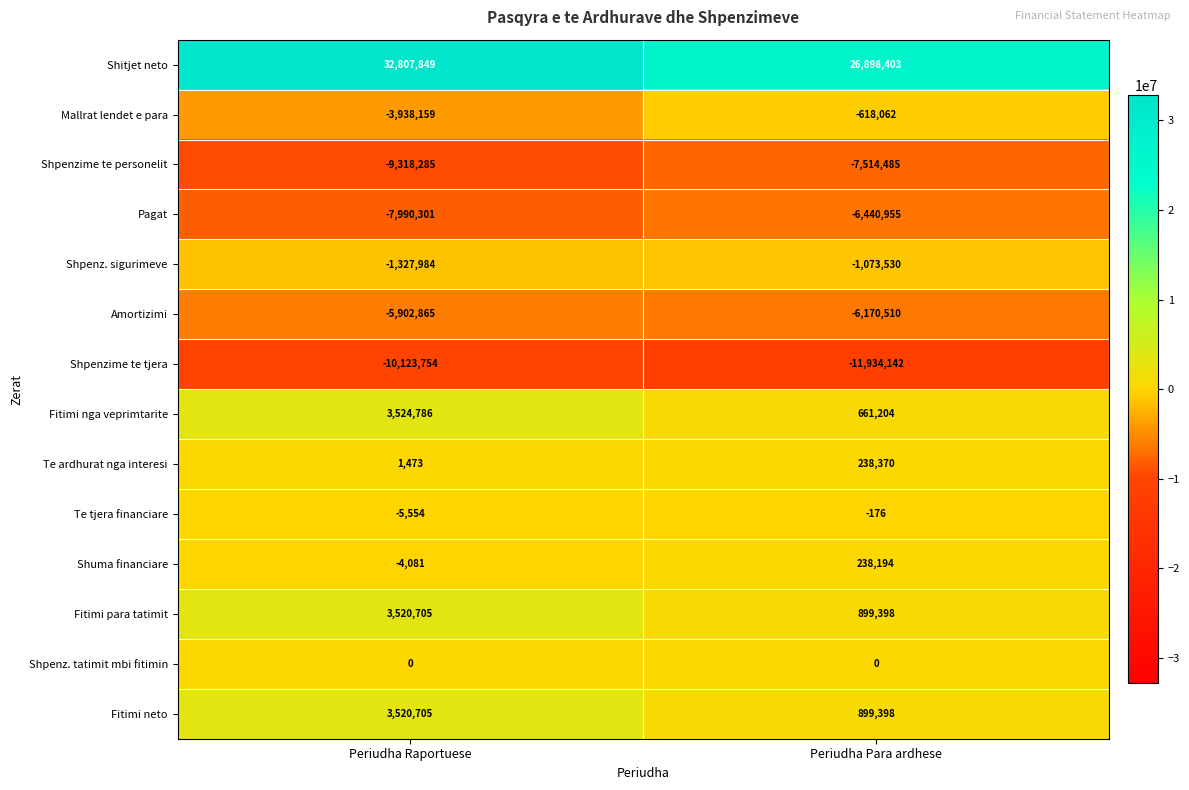

Reading left to right, list all the values displayed in this chart.

Shitjet neto: 32807849	26898403
Mallrat lendet e para: -3938159	-618062
Shpenzime te personelit: -9318285	-7514485
Pagat: -7990301	-6440955
Shpenz. sigurimeve: -1327984	-1073530
Amortizimi: -5902865	-6170510
Shpenzime te tjera: -10123754	-11934142
Fitimi nga veprimtarite: 3524786	661204
Te ardhurat nga interesi: 1473	238370
Te tjera financiare: -5554	-176
Shuma financiare: -4081	238194
Fitimi para tatimit: 3520705	899398
Shpenz. tatimit mbi fitimin: 0	0
Fitimi neto: 3520705	899398